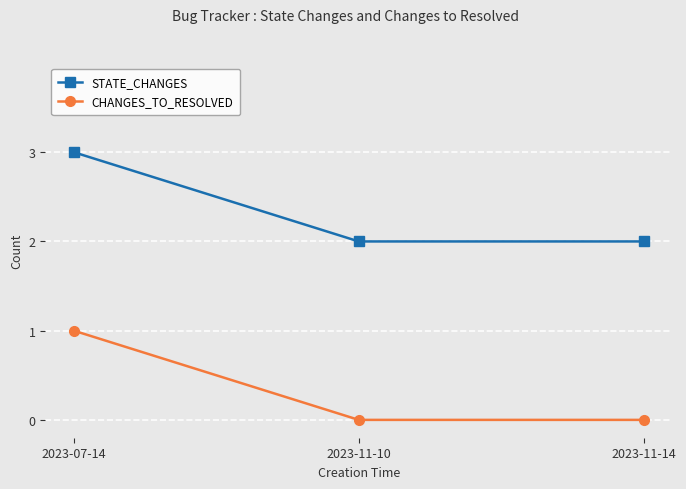

Does the chart have visible grid lines?

Yes